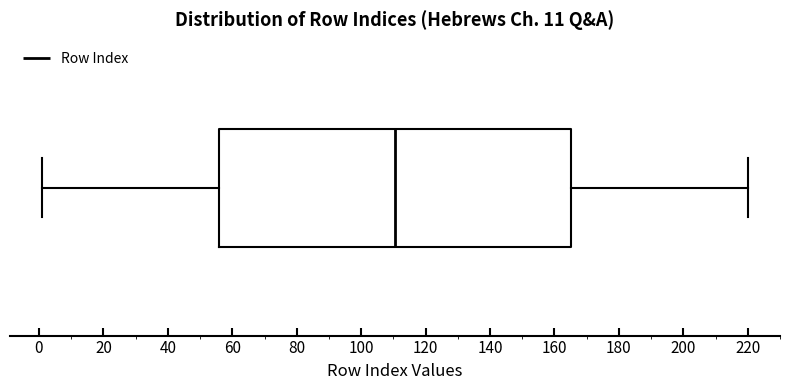

Where is the left edge of the box on the x-axis? The values are not printed on the chart, so give them approximately, as read against the axis.

56